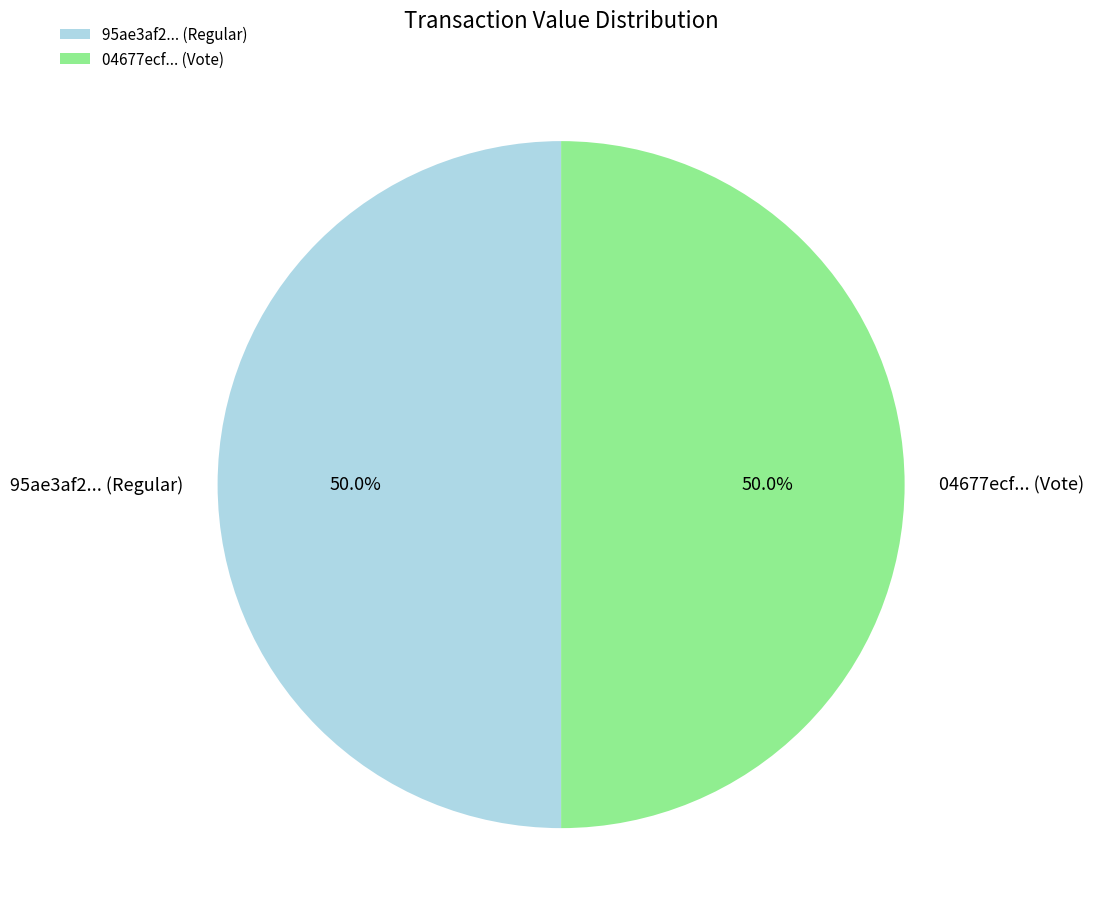

What percentage do 95ae3af2... (Regular) and 04677ecf... (Vote) together represent?

100.0%